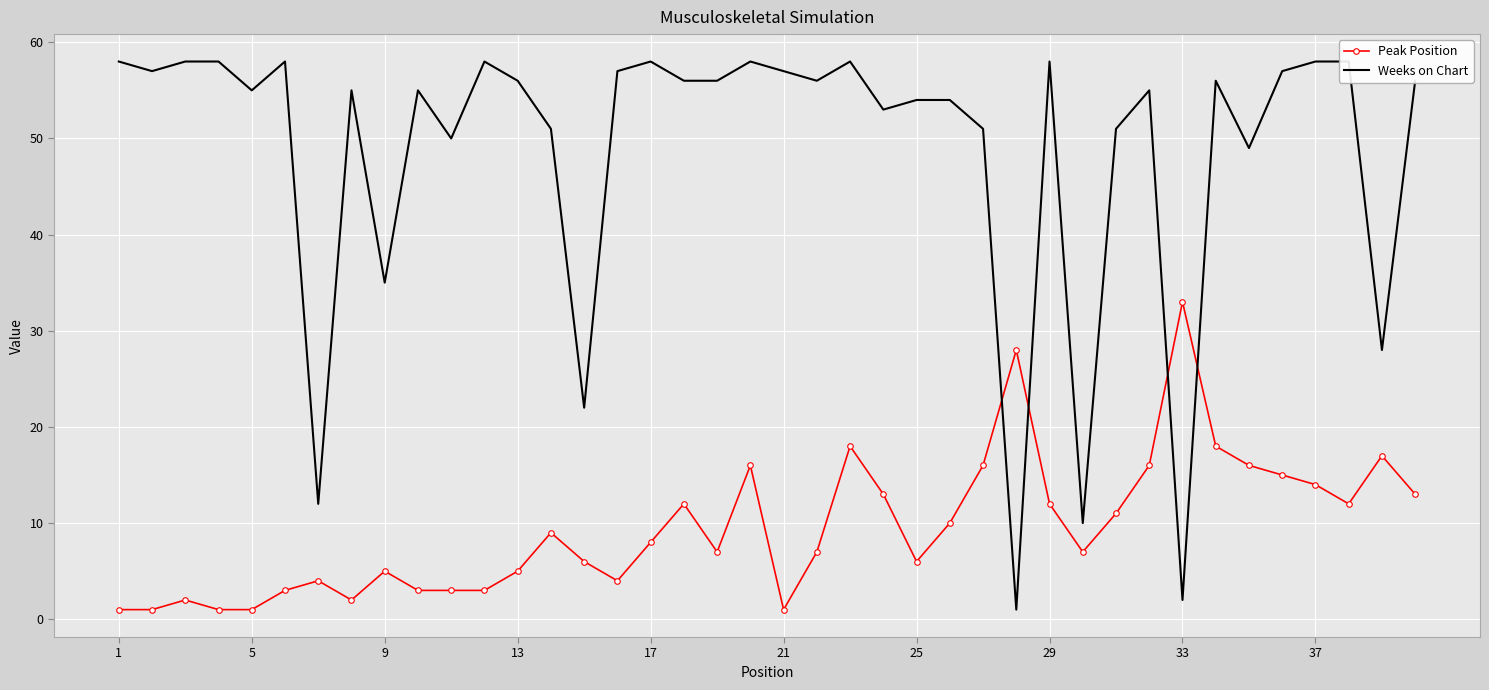

How many lines are shown in the chart?

2